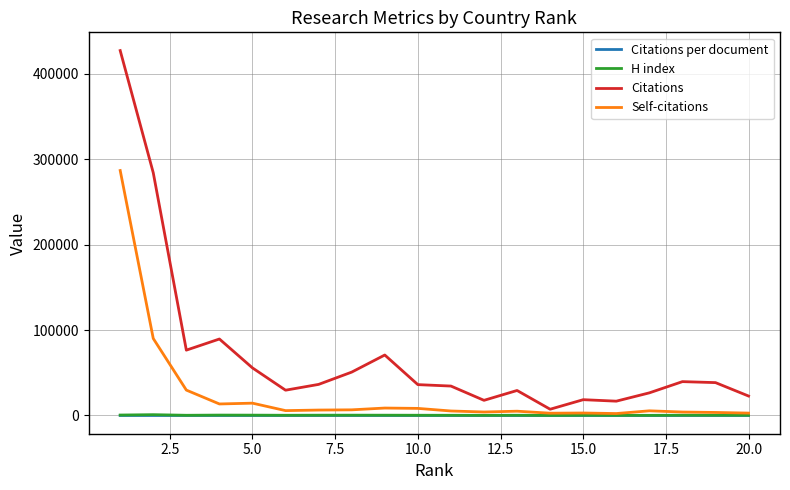

In H index, how many points are higher than both neighbors (excluding endpoints)?

6